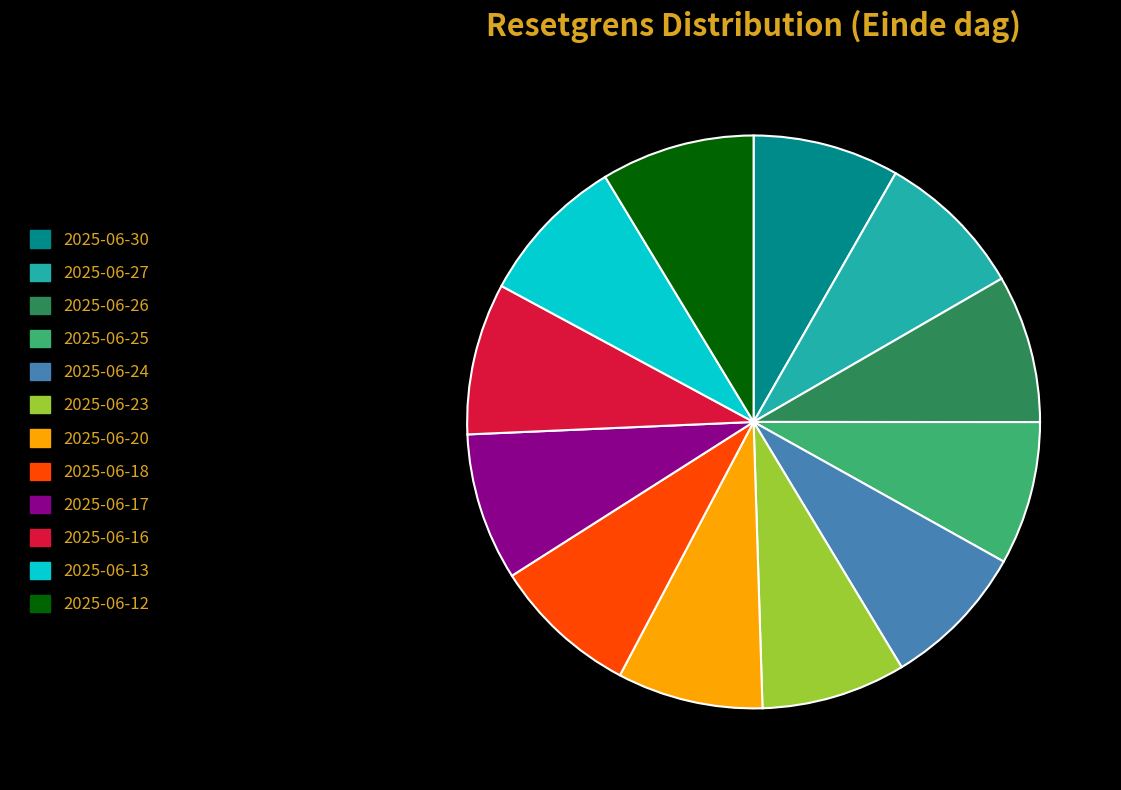

How many slices are in this pie chart?

12